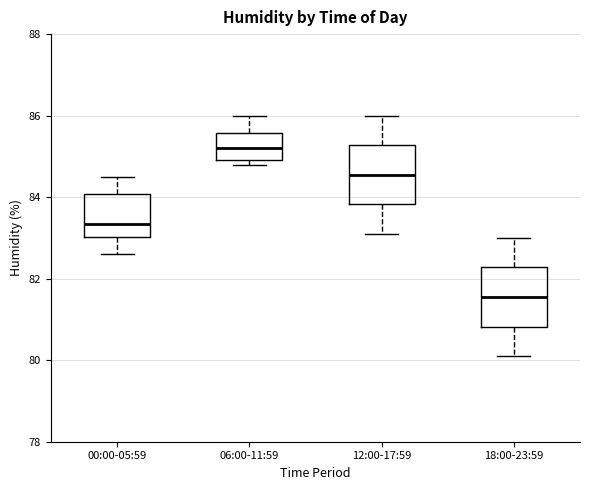

Where does the upper whisker of the box for 00:00-05:59 end on the y-axis? The values are not printed on the chart, so give them approximately, as read against the axis.

84.6